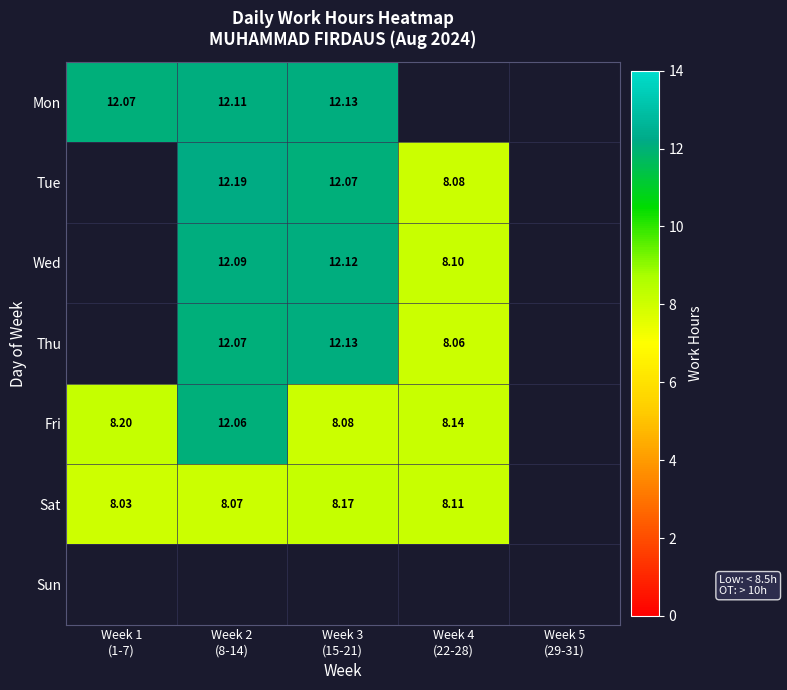

At how many categories does at least one series exceed 10?

3